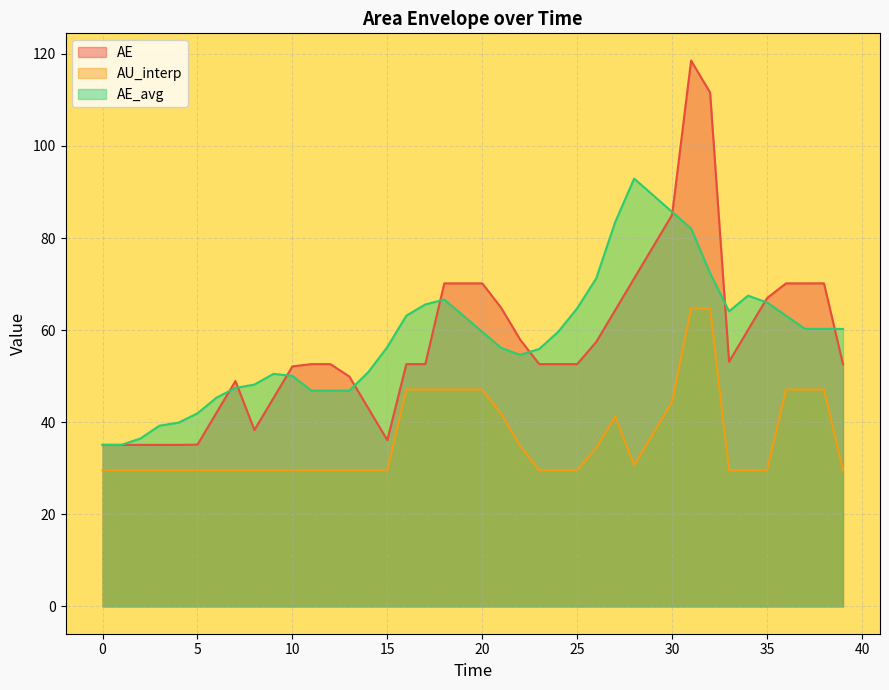

At which category is the sum across all series the highest?

30.999999999999996